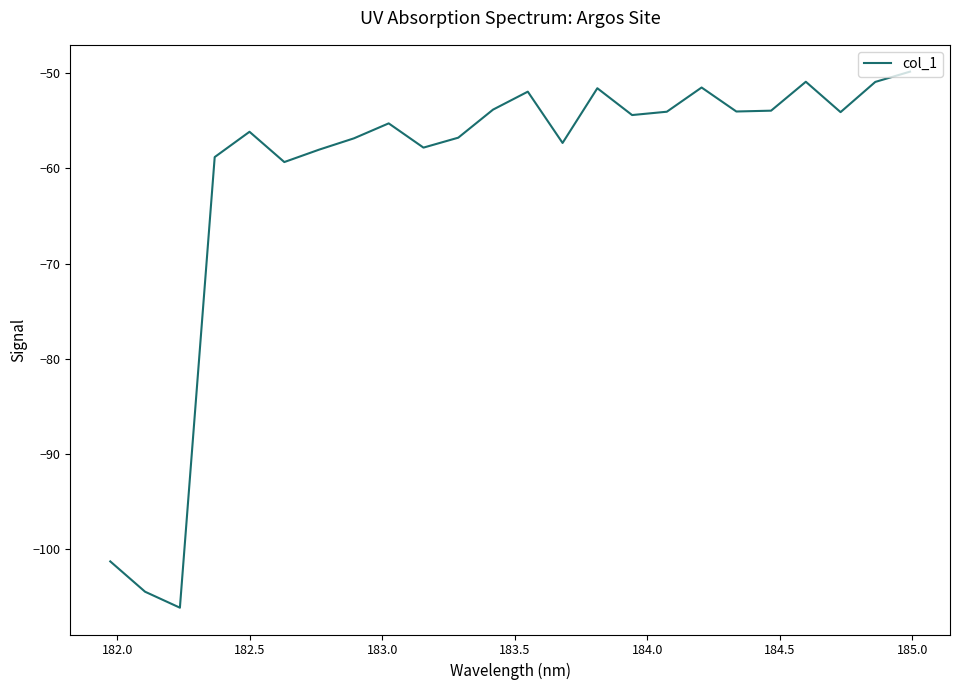

What is the greatest value displayed?

-49.8